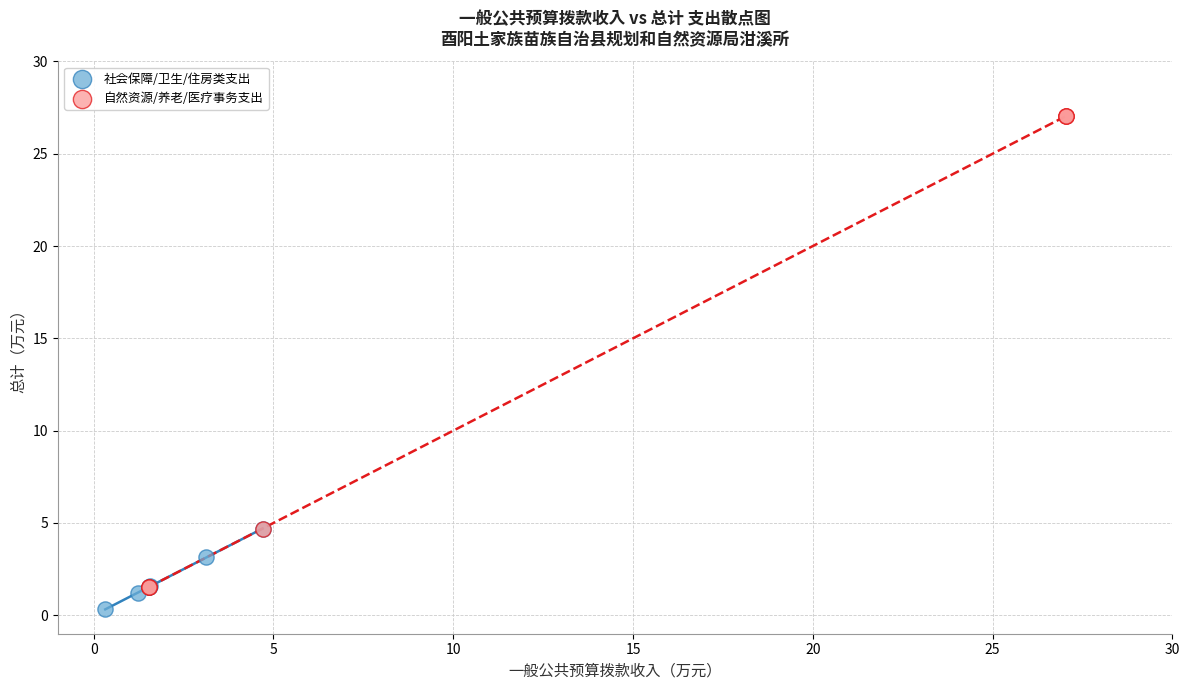

Which series has the widest spread of Y values?

自然资源/养老/医疗事务支出